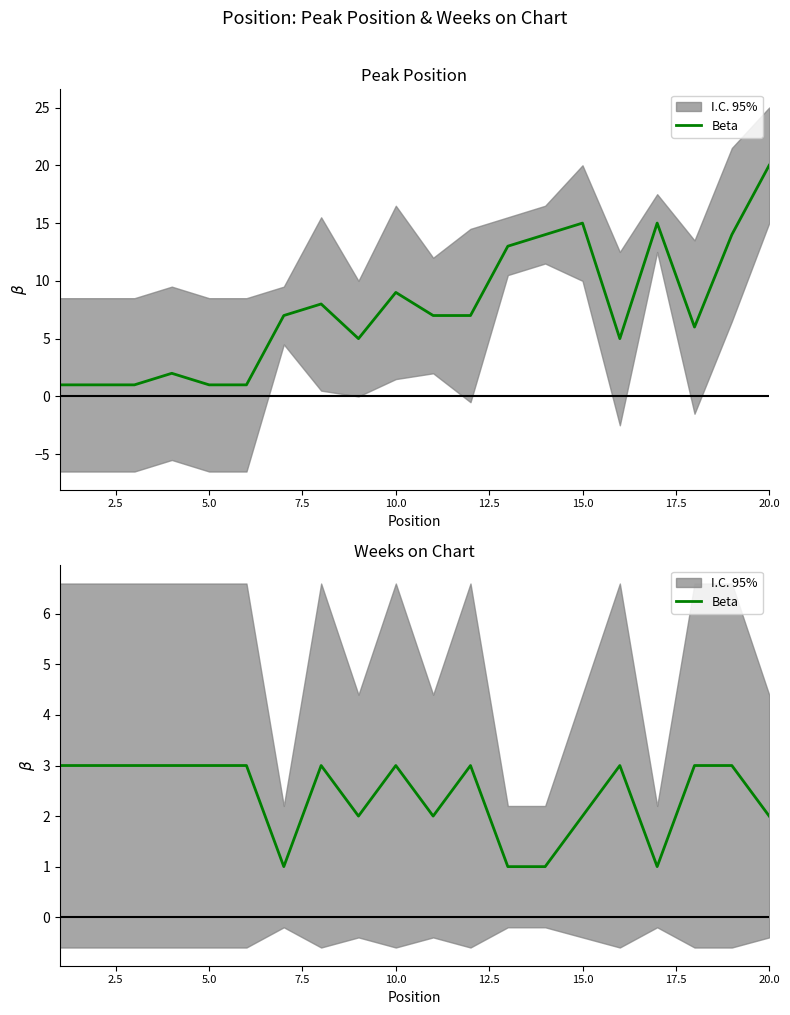

What position from the right is 20.0?

1